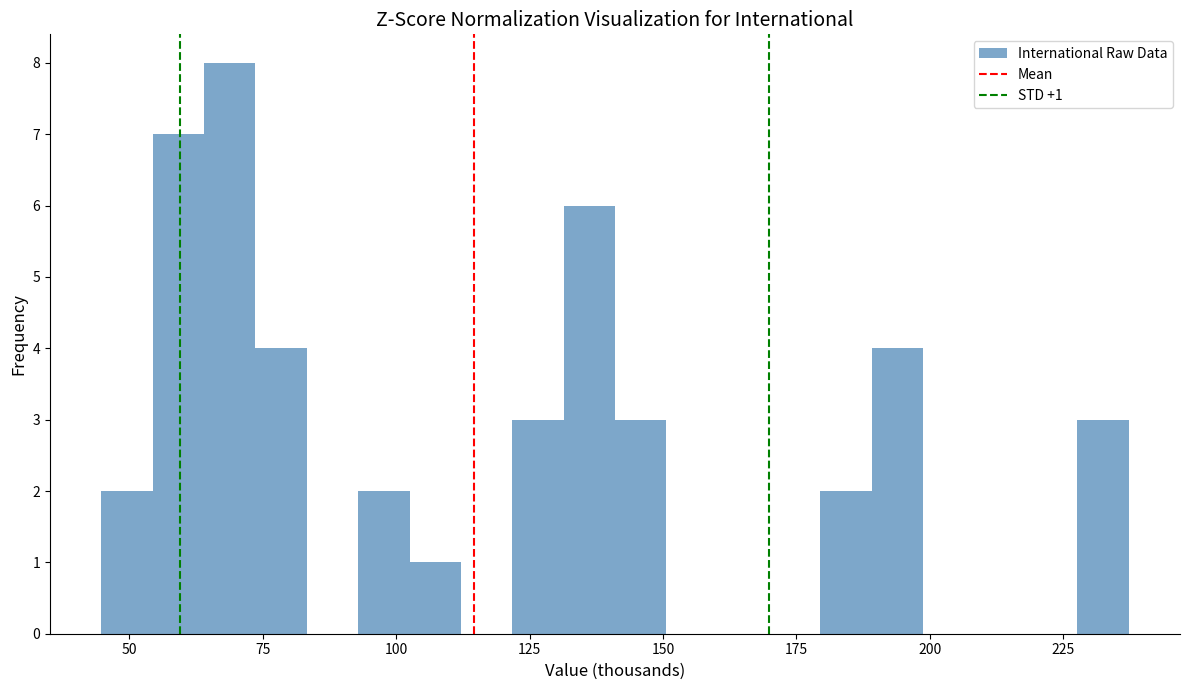

Around what value on the x-axis is the tallest bar? Give the approximate position of its centre, as read against the axis.

70